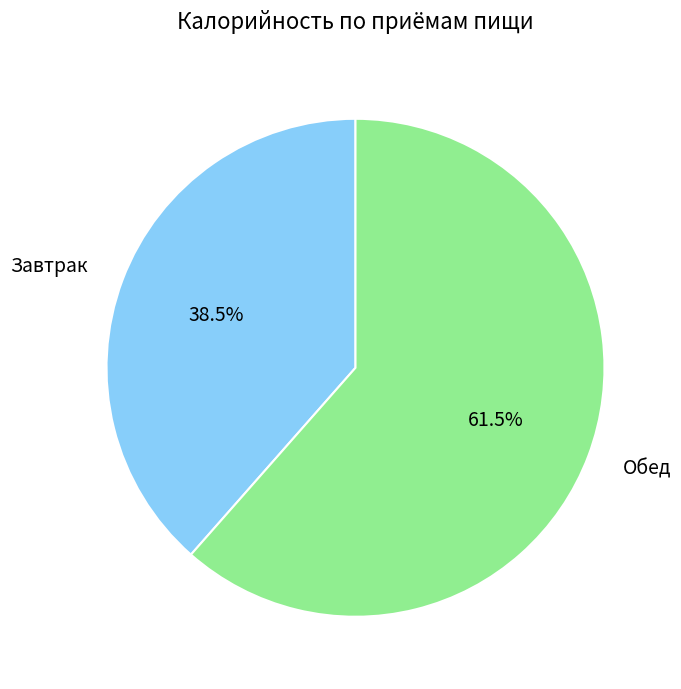

To the nearest percent, what is the difference between the Завтрак and Обед slice percentages?

23%